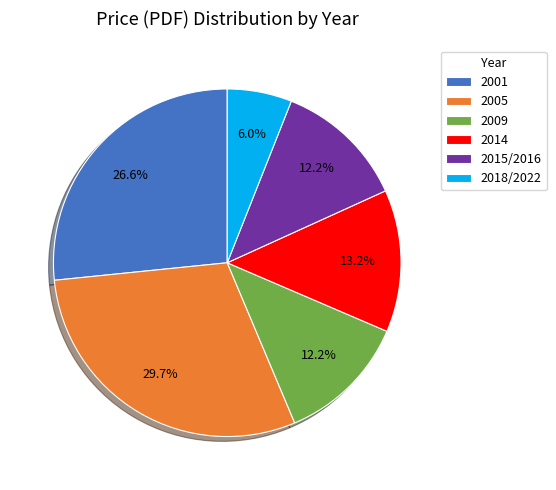

Which has a higher value, 2014 or 2009?

2014